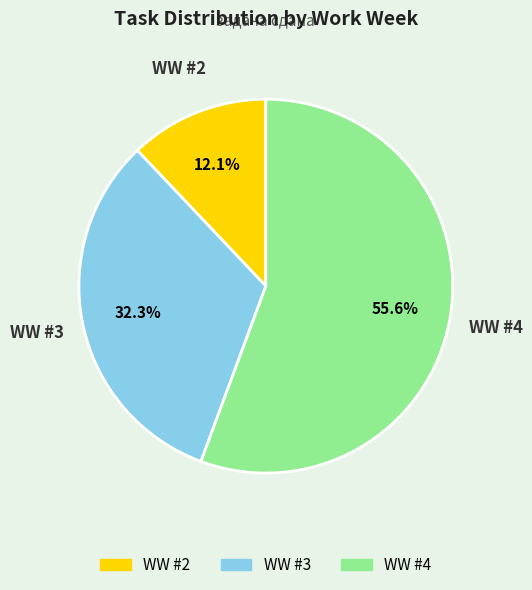

What is the total percentage of WW #3 and WW #2?

44.4%